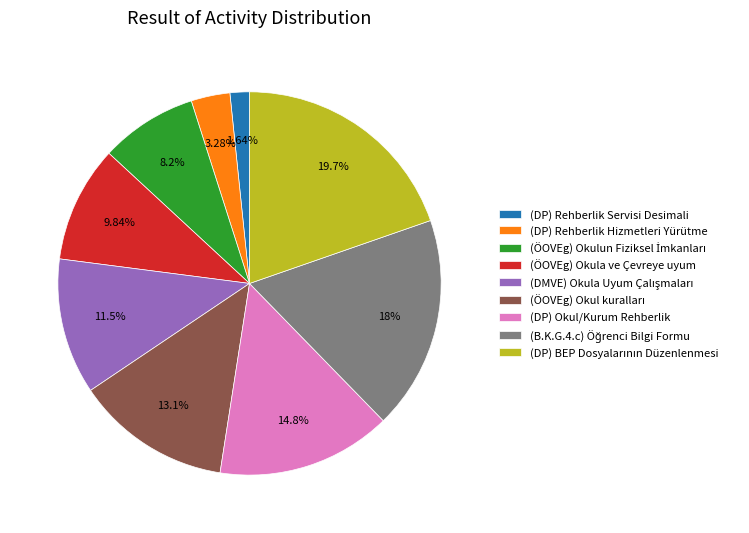

What portion of the pie excludes (DP) Rehberlik Servisi Desimali?

98.4%